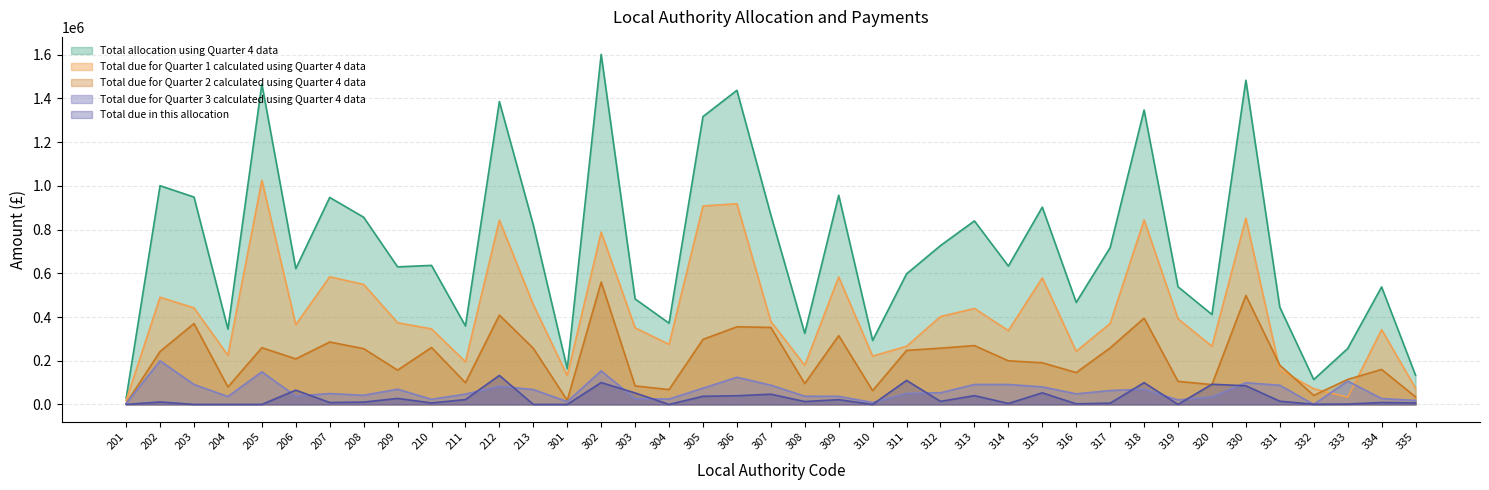

How many values in the Total due for Quarter 2 calculated using Quarter 4 data series are below 208361?

19